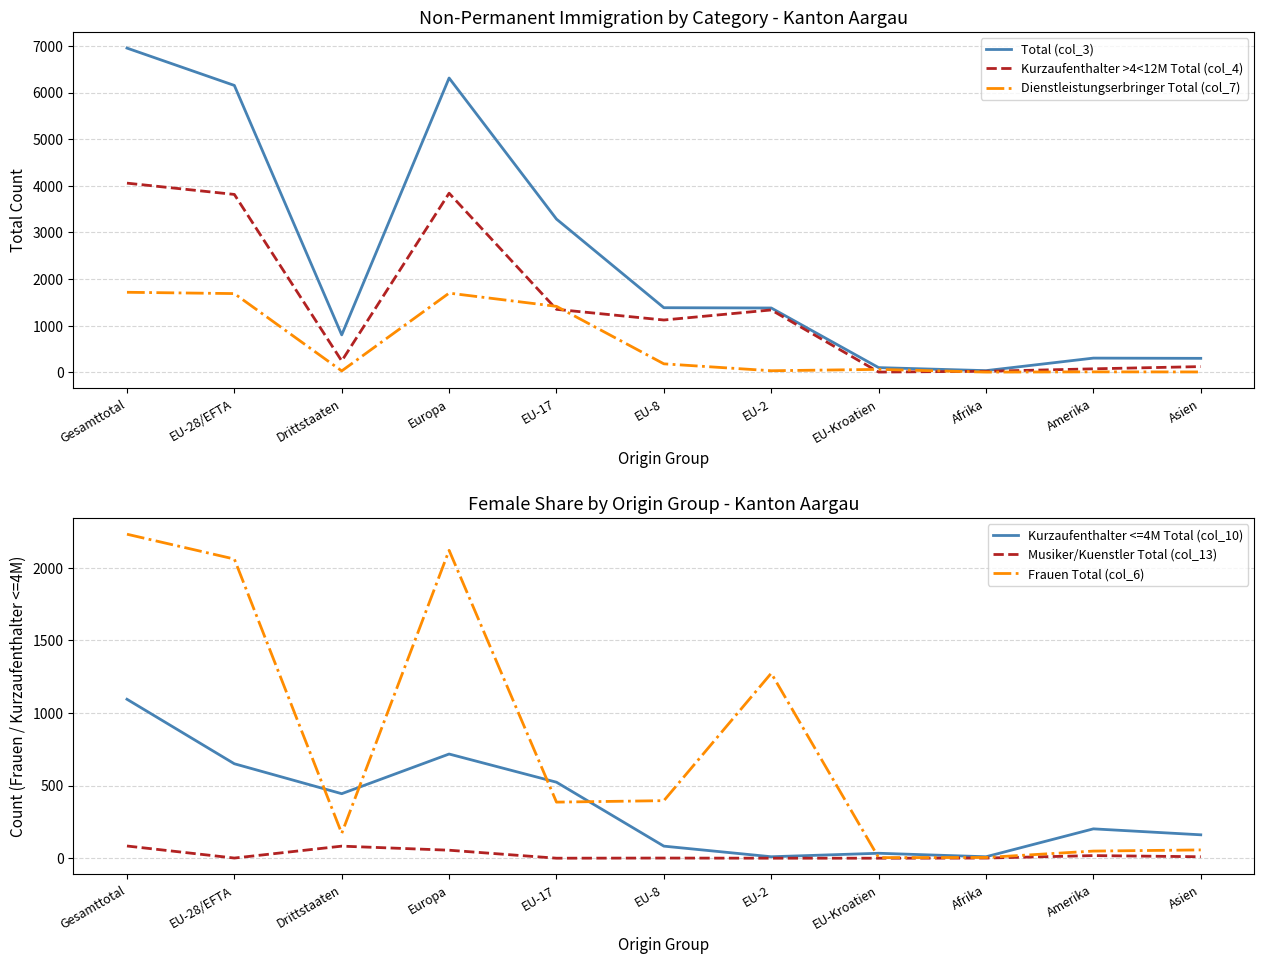

At which label does Total (col_3) reach its minimum?

Afrika